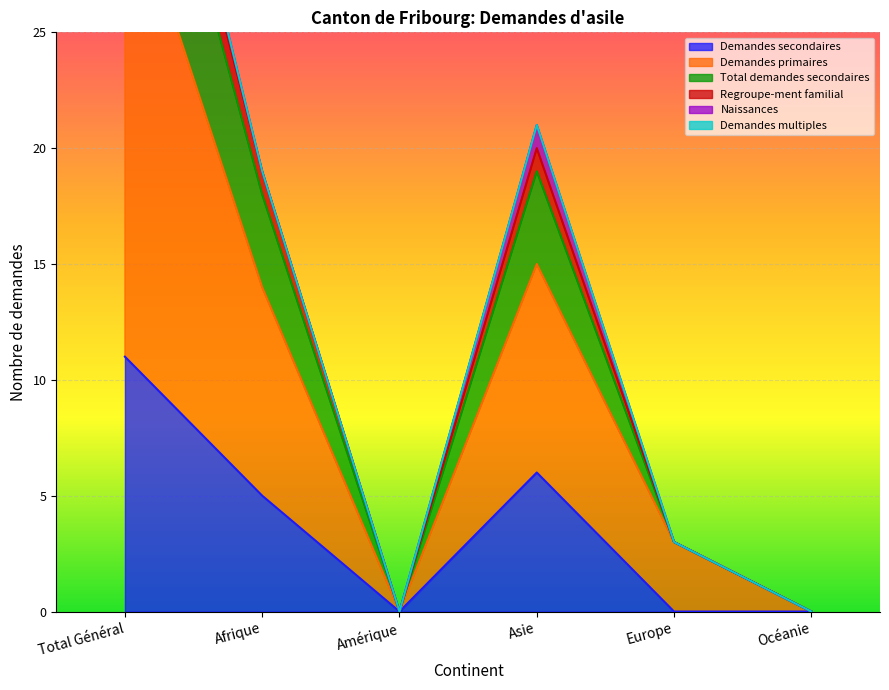

What is the difference between the highest and lowest values at Europe?

3